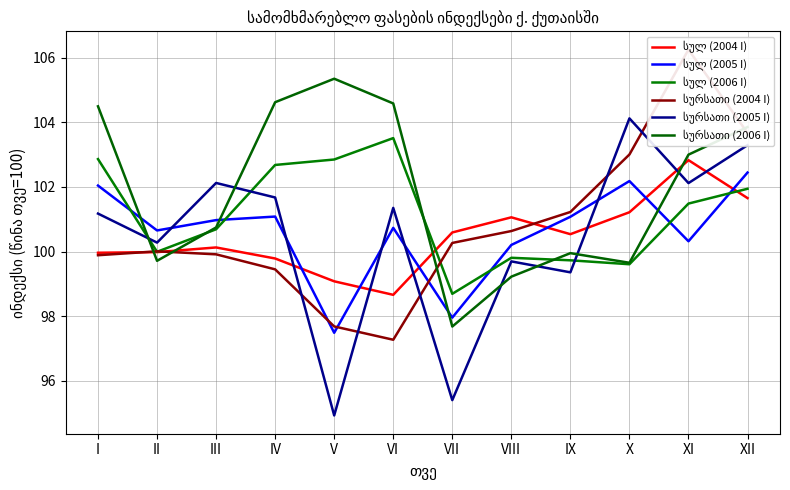

Rank the categories by სულ (2004 I) value from highest to lowest.

XI, XII, X, VIII, VII, IX, III, II, I, IV, V, VI